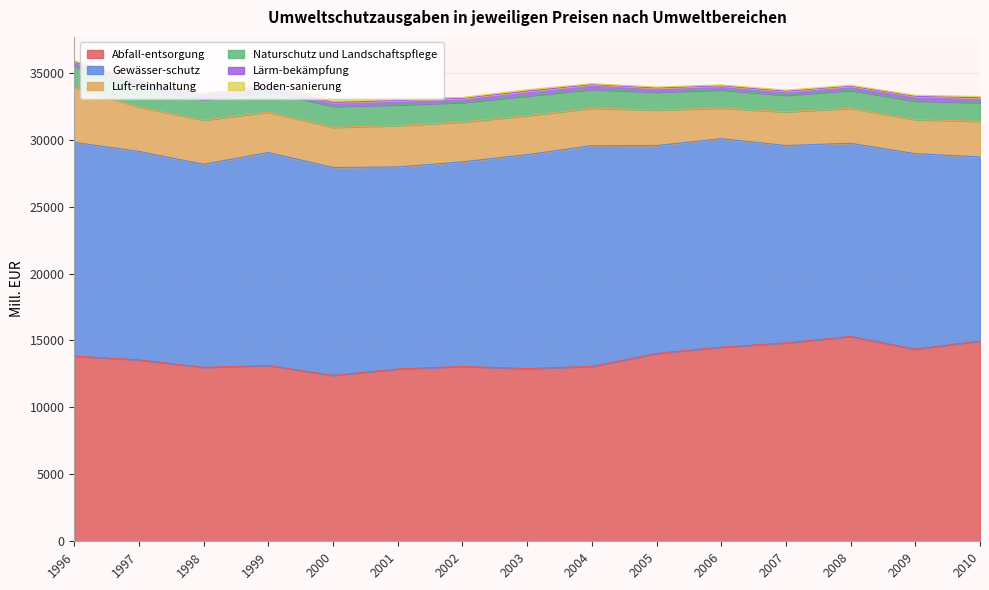

How many series are shown in this chart?

6